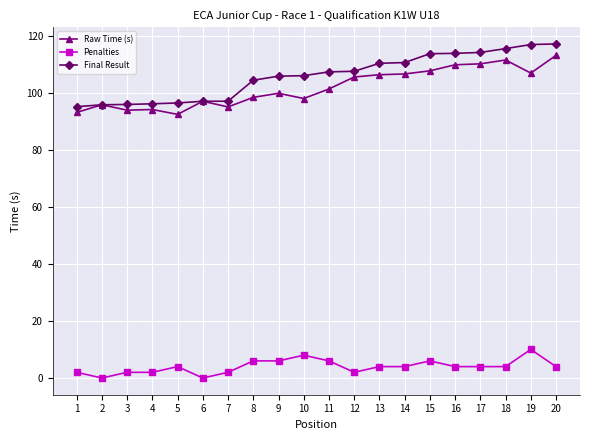

At how many categories does at least one series exceed 108?

8